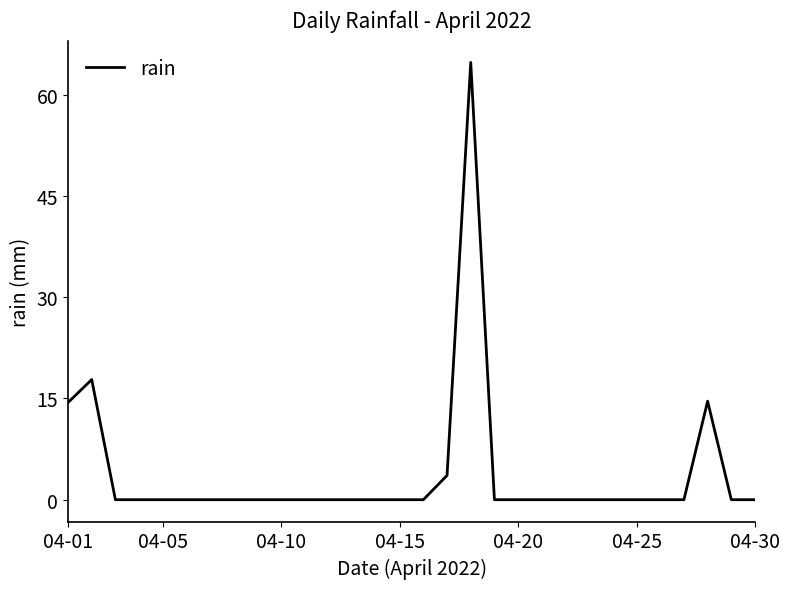

What is the difference between the maximum and minimum values?

64.8